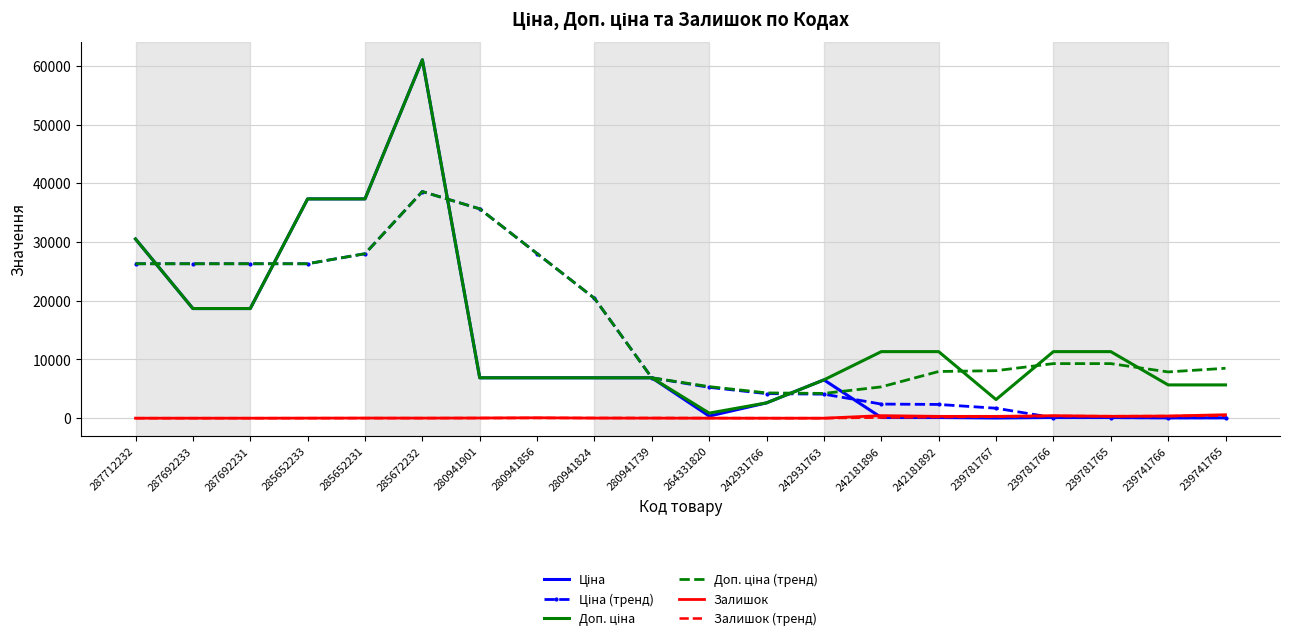

Which label corresponds to the largest value in the chart?

285672232